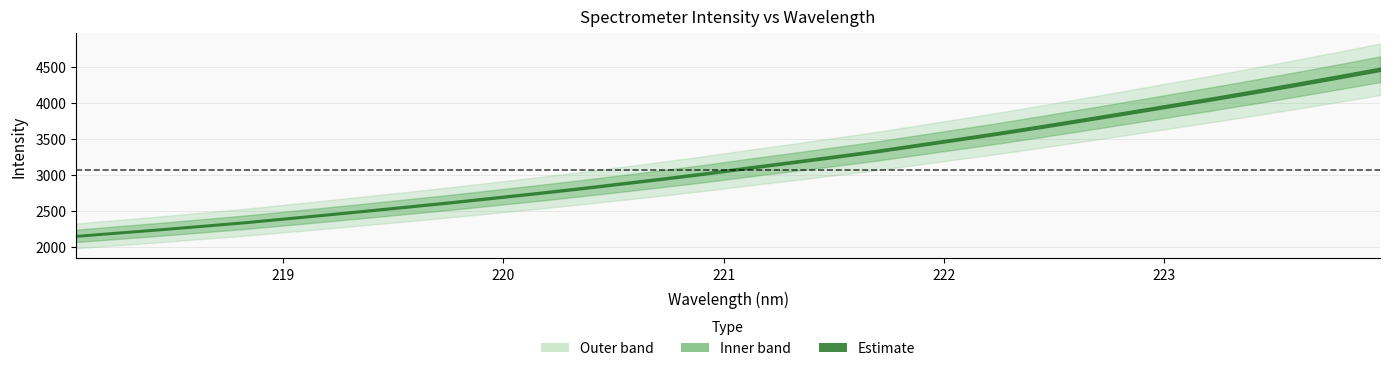

What is the total value across all series at 11?

2970.2